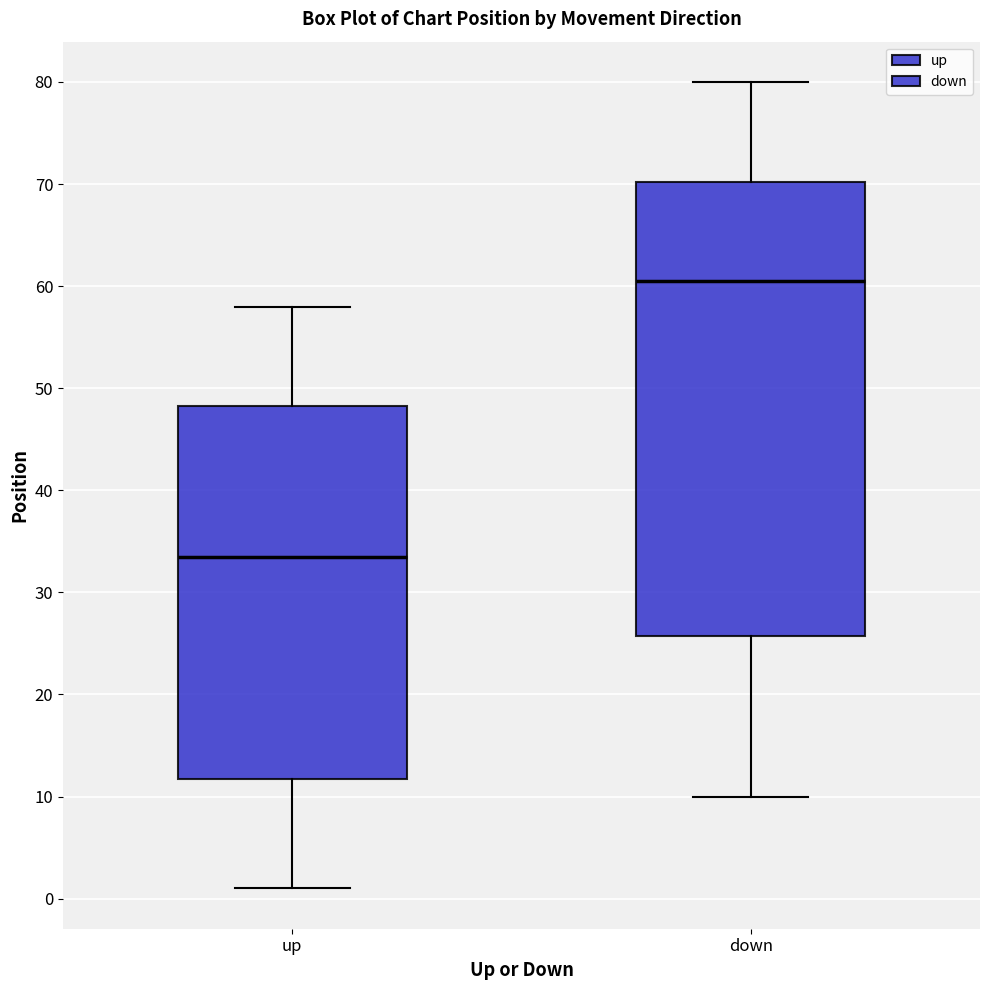

Which box has the lowest median line?

up